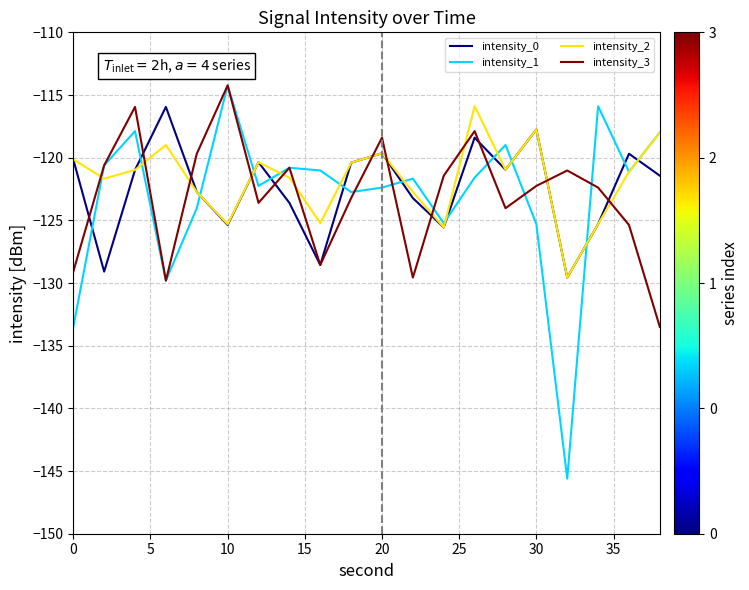

How many lines are shown in the chart?

4